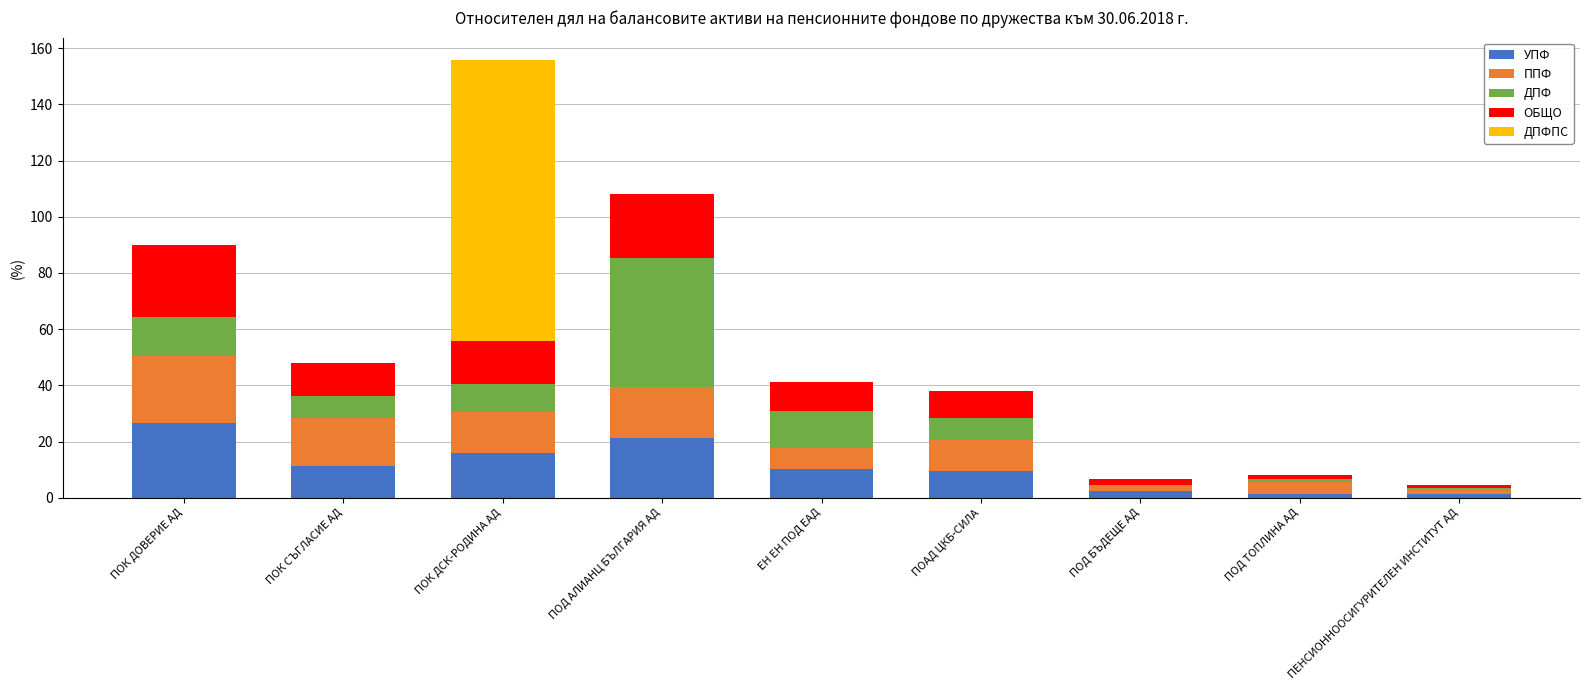

The value of УПФ at ЕН ЕН ПОД ЕАД is 4.4. True or false?

False